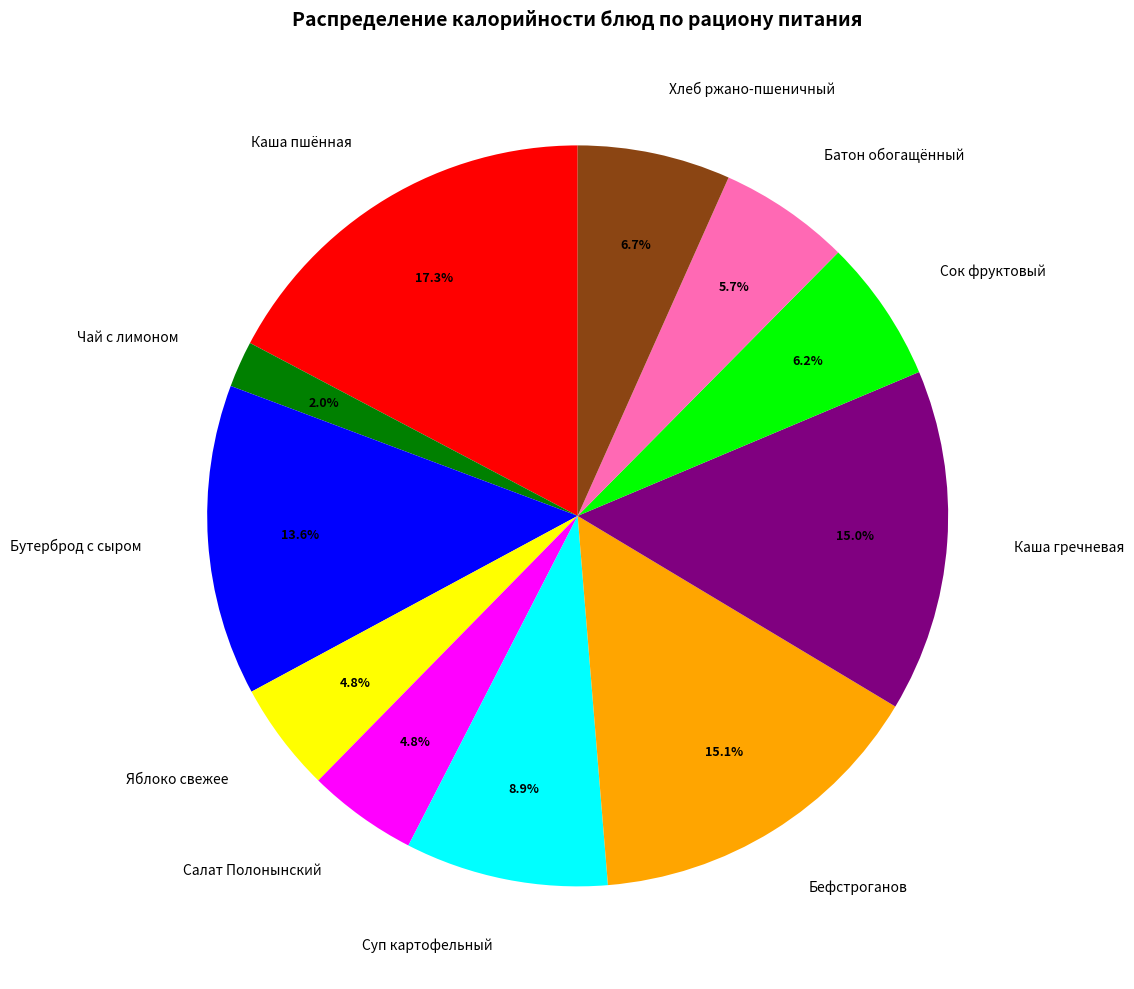

Is Каша пшённая the majority of the pie?

No